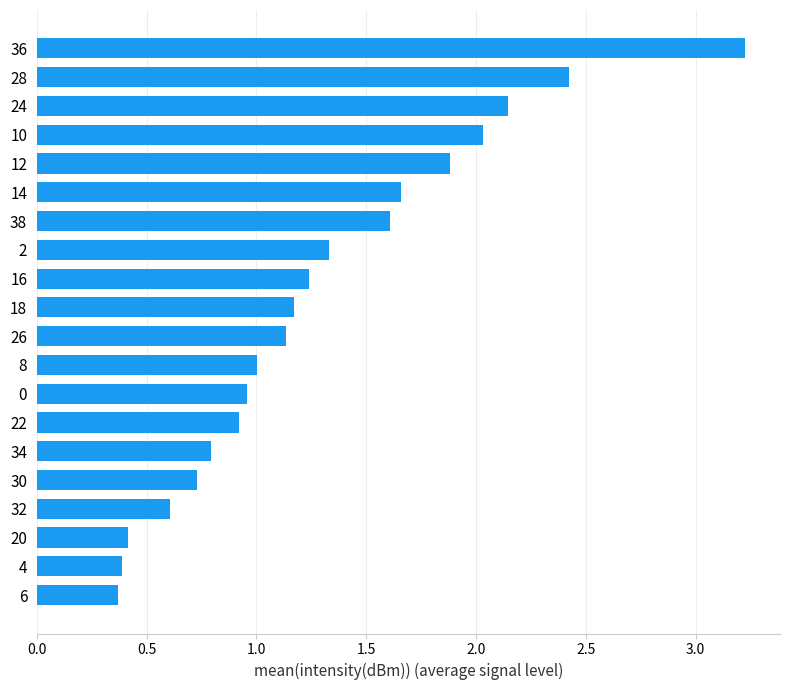

What is the change in value from 20 to 10?

+1.6